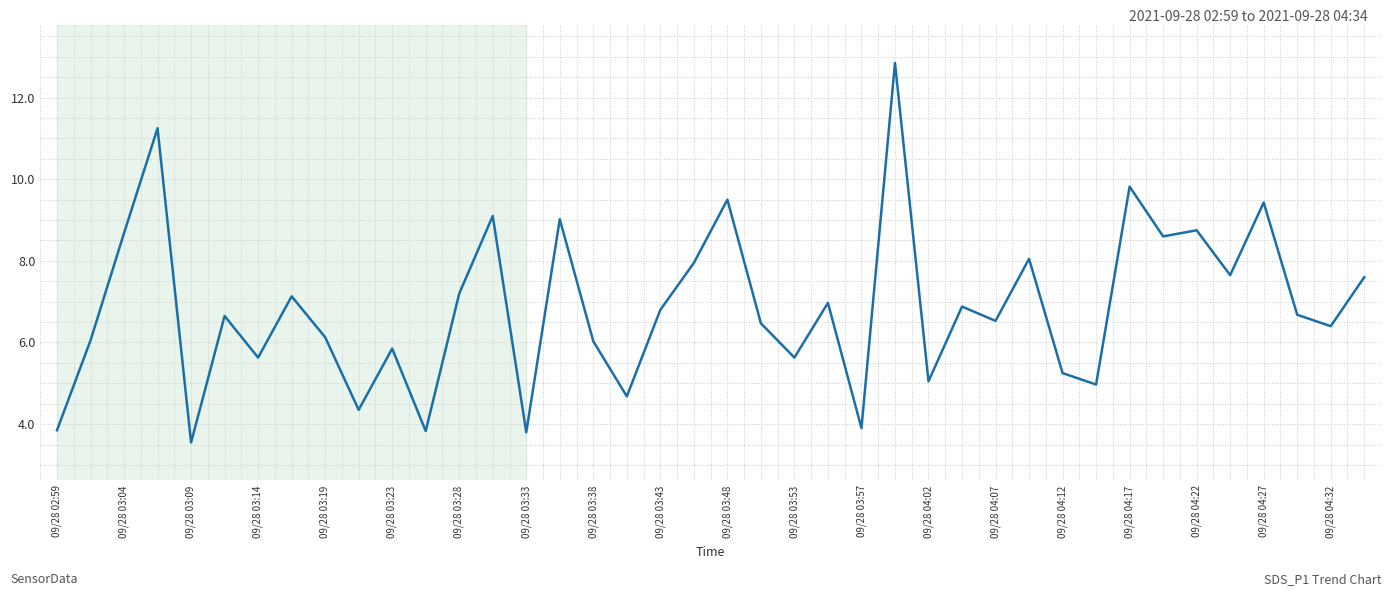

What is the difference between the maximum and minimum values?

9.3